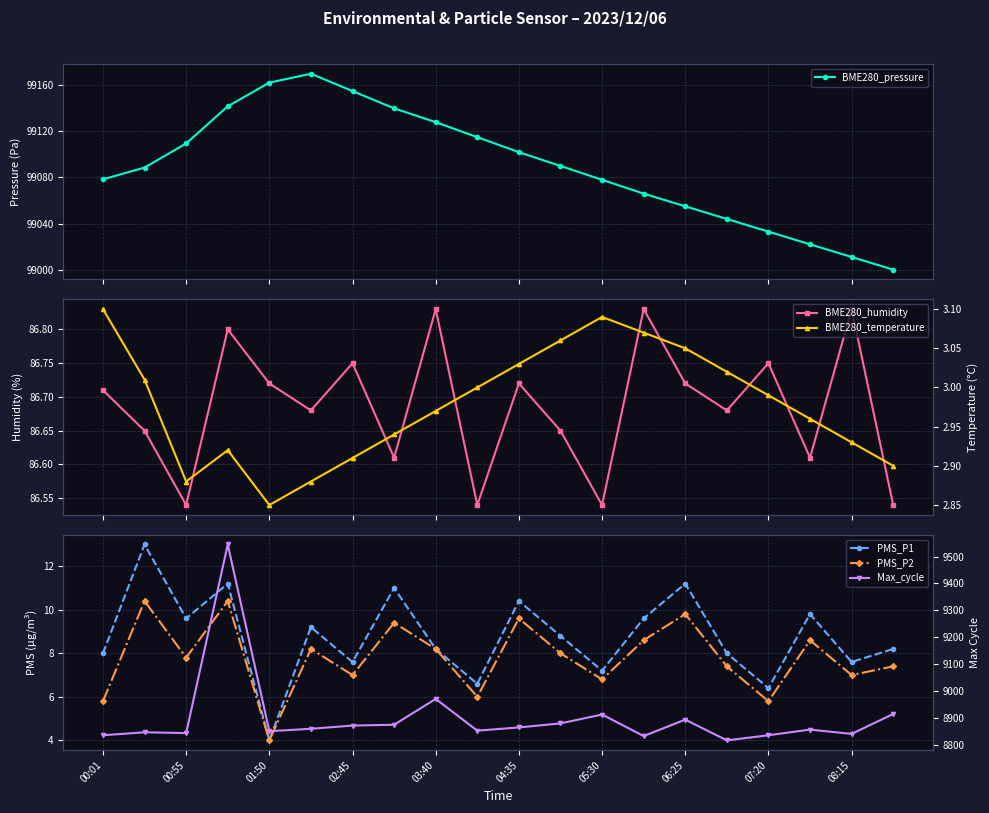

How many interior local peaks does the BME280_pressure series have?

1